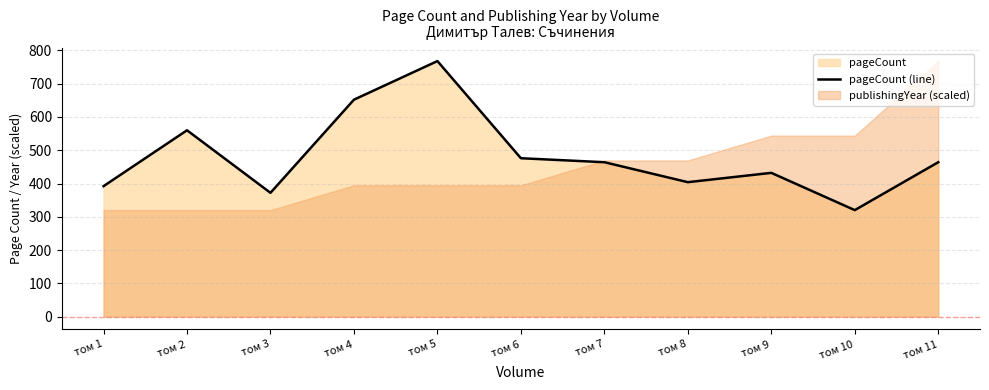

Rank the categories by value from highest to lowest.

том 5, том 4, том 2, том 6, том 7, том 11, том 9, том 8, том 1, том 3, том 10